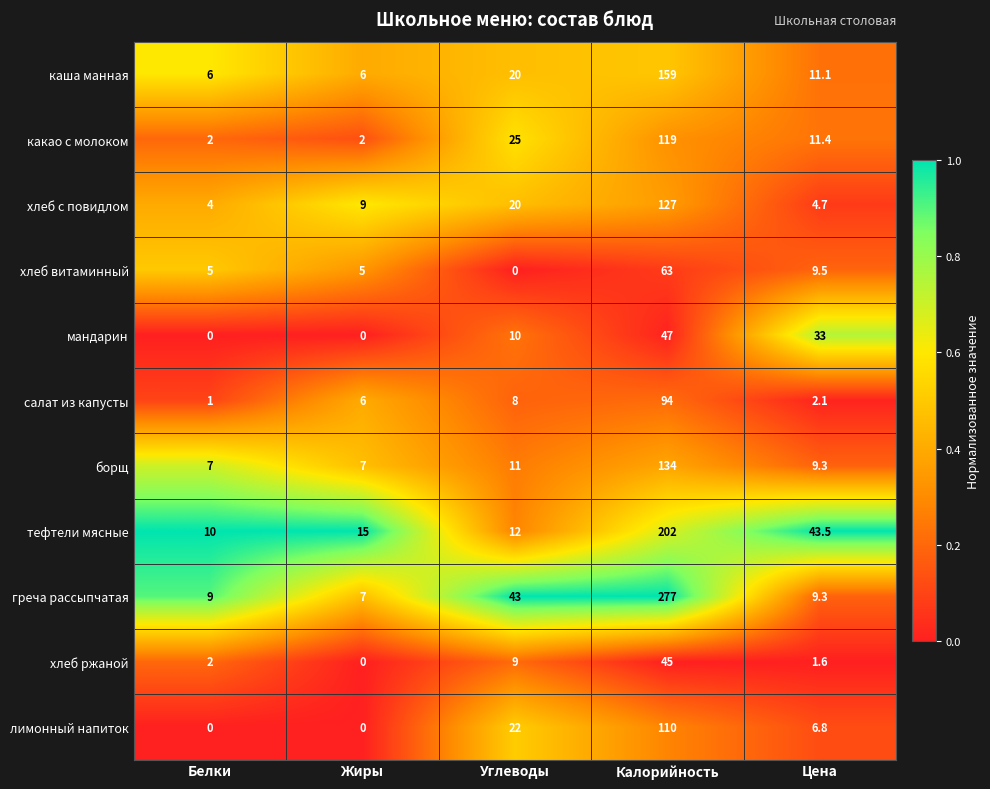

What is the difference between the maximum and minimum values in the мандарин series?

47.0